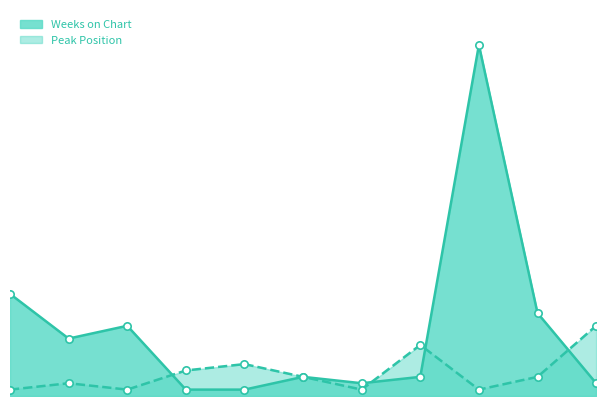

At which category is the sum across all series the highest?

9